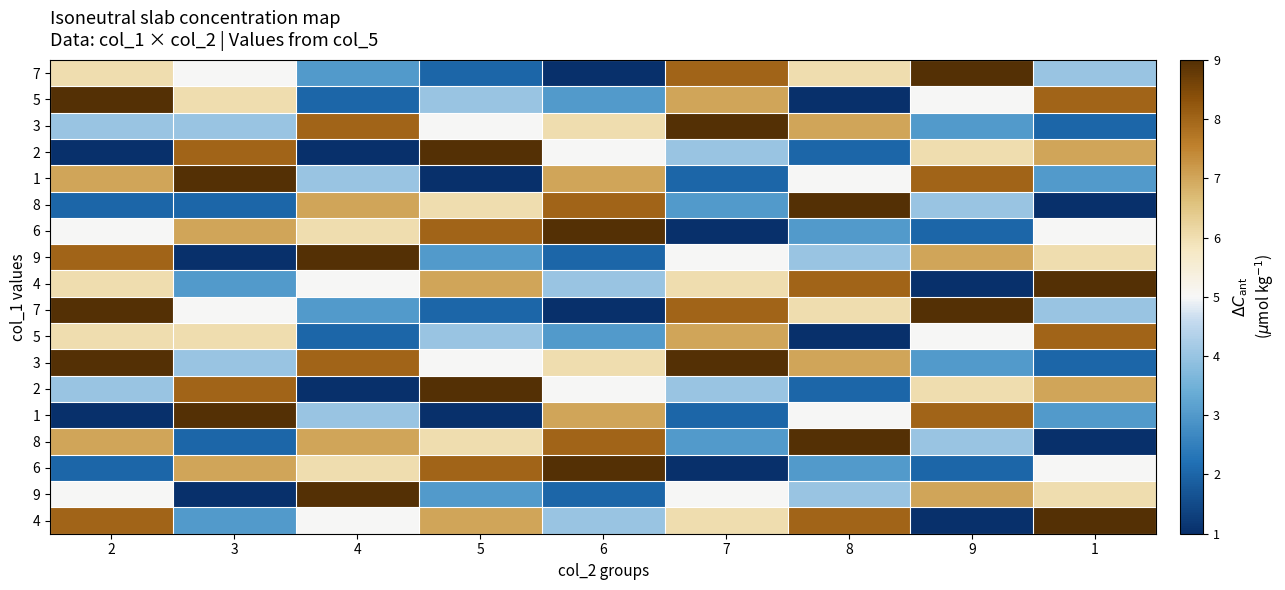

At how many categories does at least one series exceed 6?

9